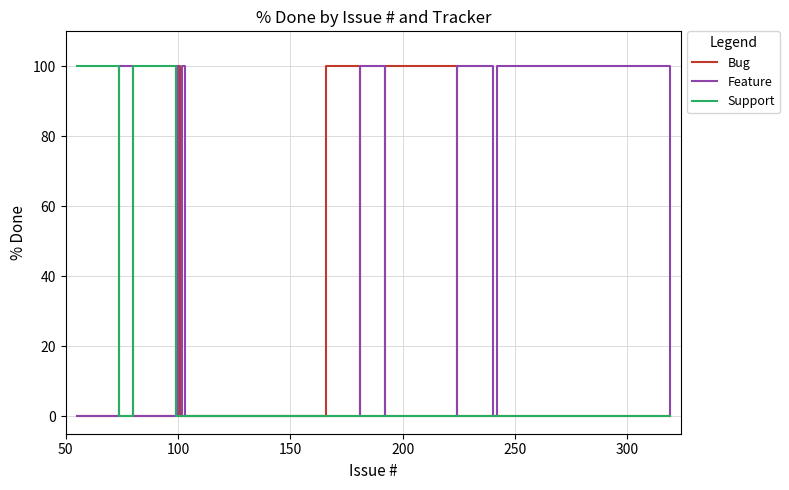

Reading left to right, transcribe all the data shown in this chart.

Bug: 0	0	0	0	100	0	0	0	100	100	0	100	100	100	100	0	0	0	0	0
Feature: 0	100	0	100	0	0	100	0	0	0	100	0	0	0	0	100	100	0	100	0
Support: 100	0	100	0	0	0	0	0	0	0	0	0	0	0	0	0	0	0	0	0